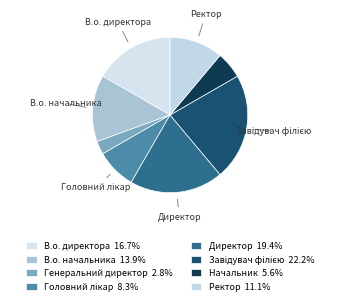

How many segments does this pie chart have?

8